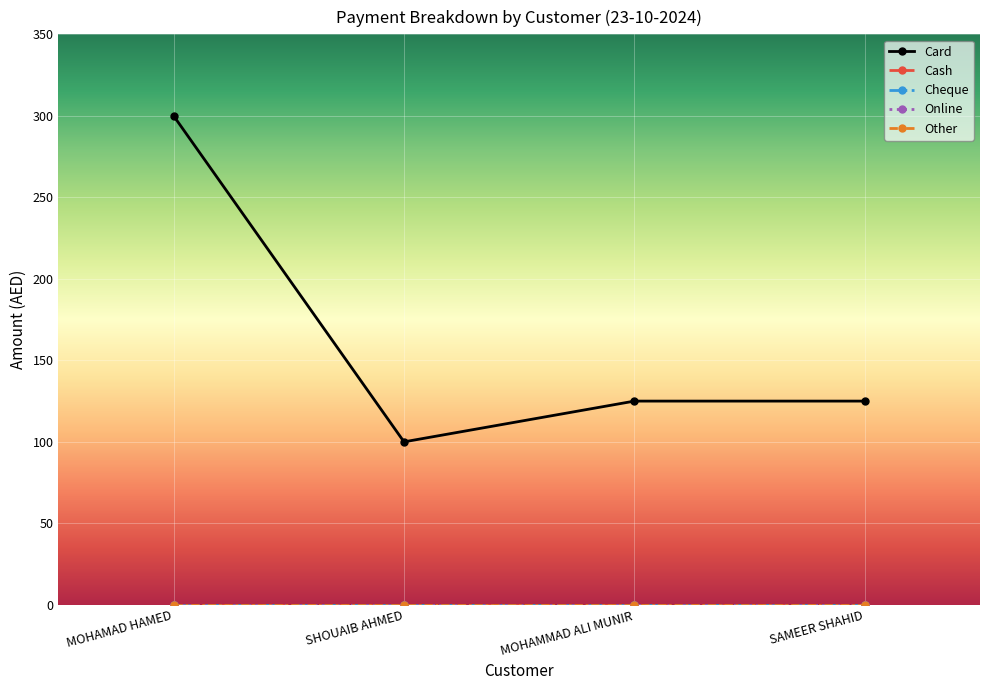

Does the chart have visible grid lines?

Yes